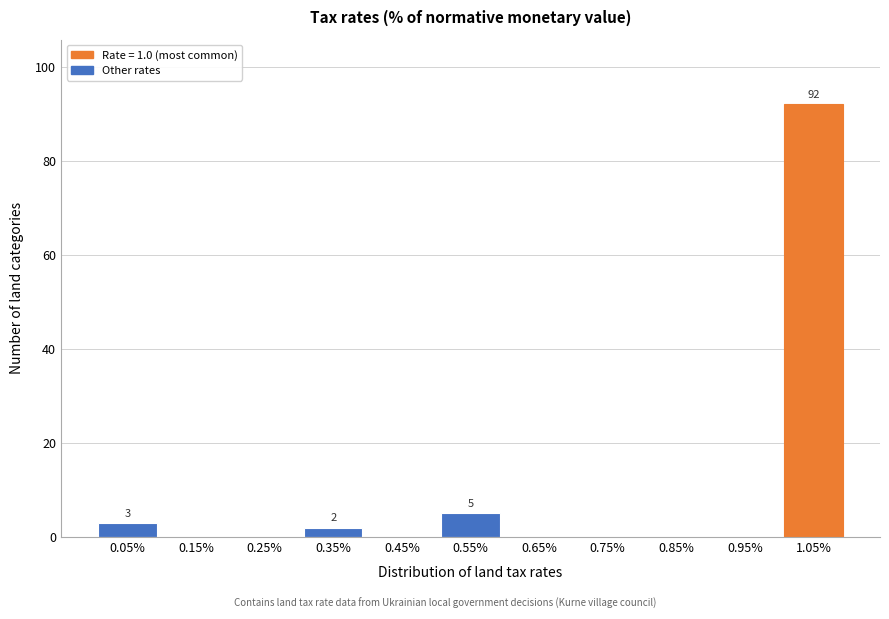

Over which range of the x-axis is the bar tallest?

1.0 to 1.1